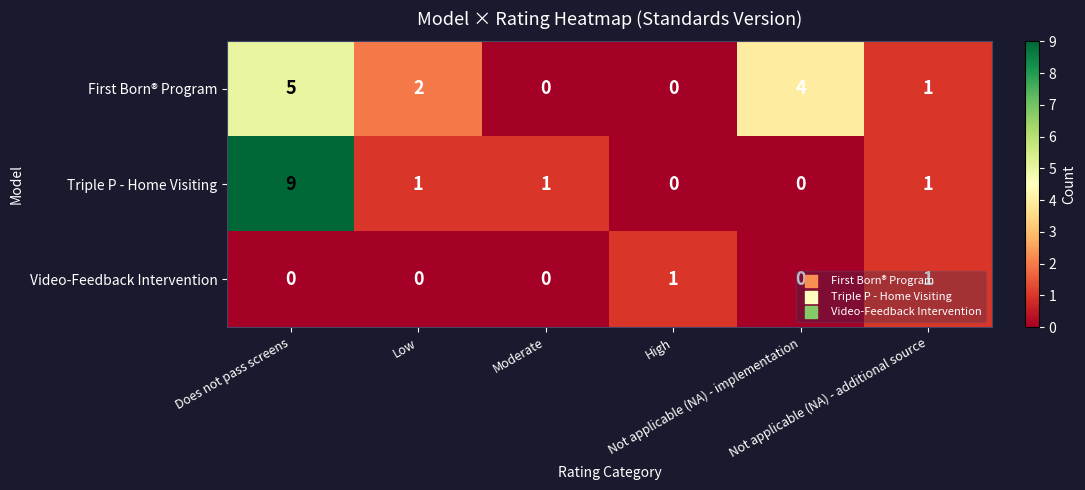

What is the total value across all series at Not applicable (NA) - implementation?

4